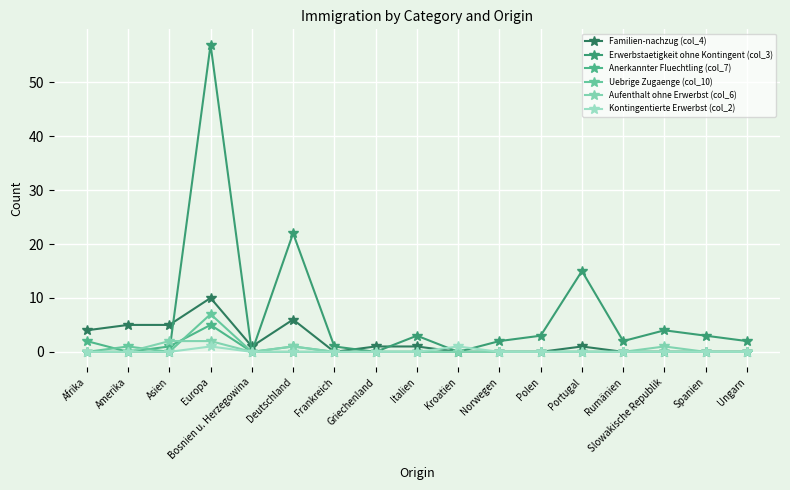

List the series in order of their peak value, highest first.

Erwerbstaetigkeit ohne Kontingent (col_3), Familien-nachzug (col_4), Uebrige Zugaenge (col_10), Anerkannter Fluechtling (col_7), Aufenthalt ohne Erwerbst (col_6), Kontingentierte Erwerbst (col_2)